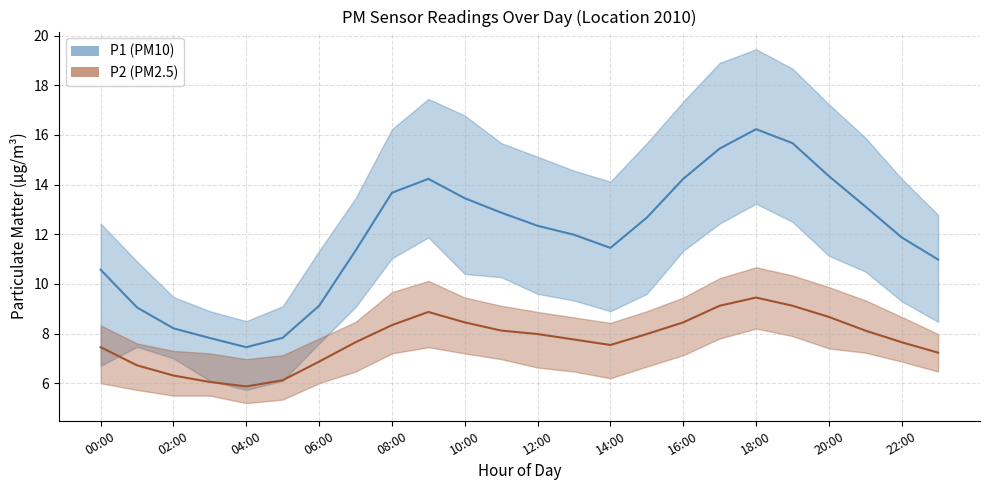

Between 06:00 and 14:00, which series saw the biggest shift?

P1_upper